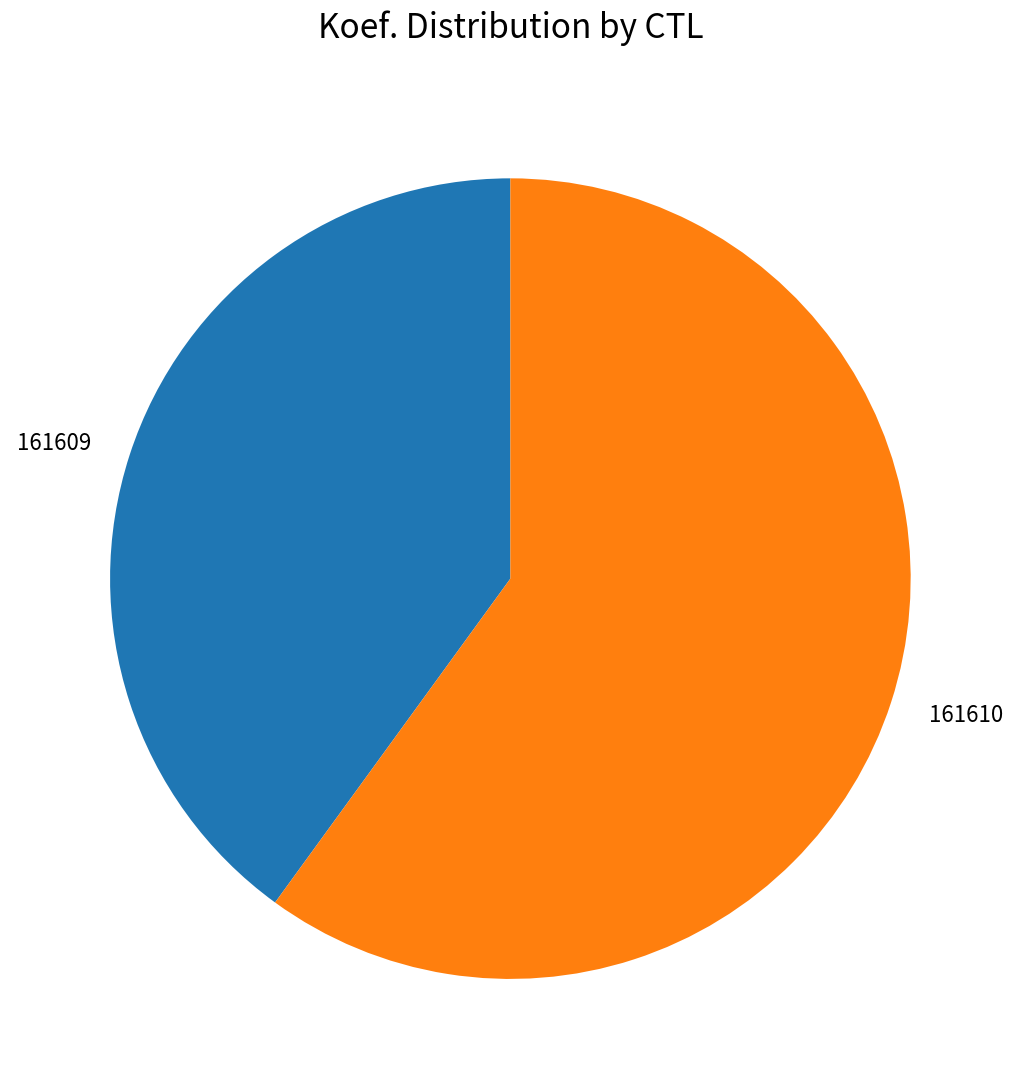

Is the sum of 161609 and 161610 greater than half?

Yes